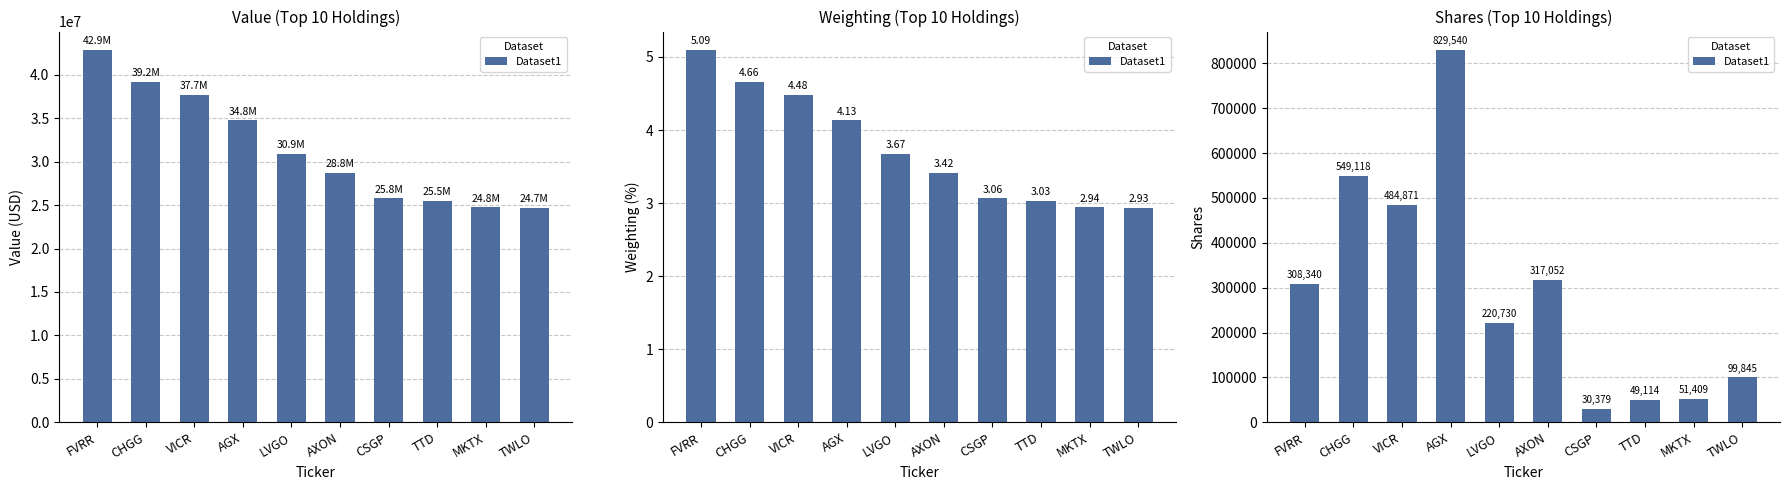

What is the difference between the maximum and minimum values?

799161